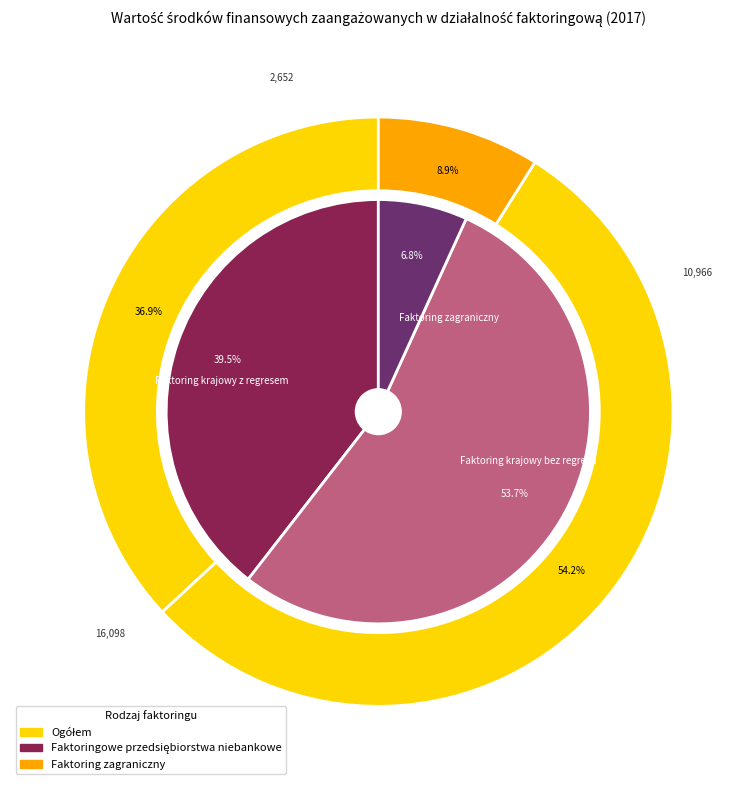

Which has a higher value, Faktoring krajowy z regresem or Faktoring zagraniczny?

Faktoring krajowy z regresem